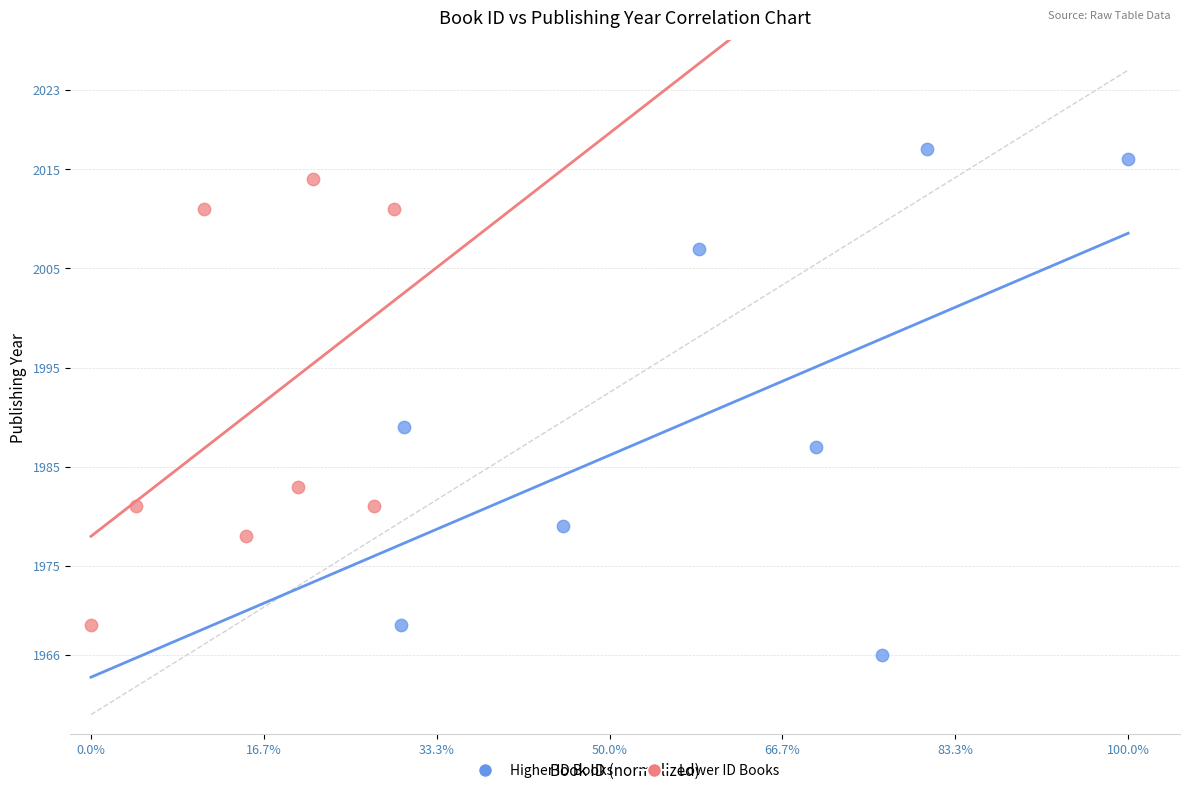

What are all the series names shown in the legend?

Higher ID Books, Lower ID Books